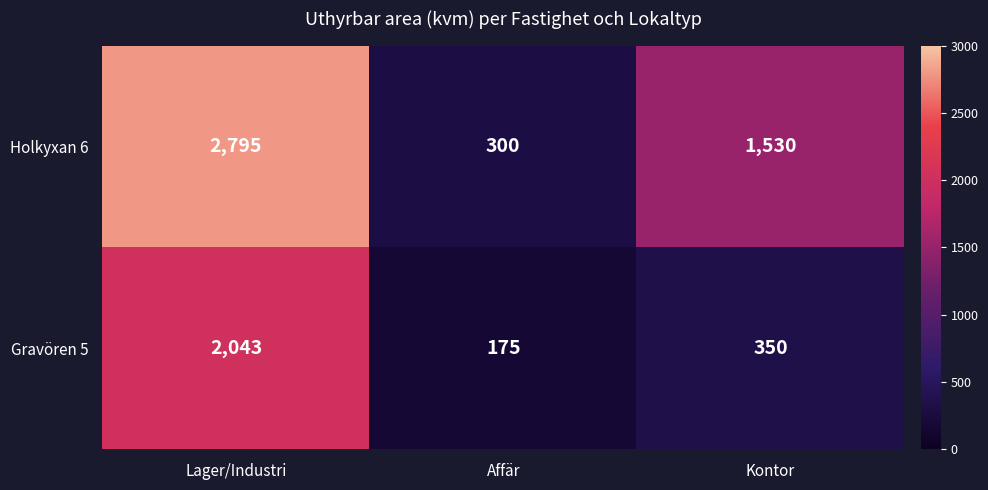

Rank the categories by Gravören 5 value from highest to lowest.

Lager/Industri, Kontor, Affär